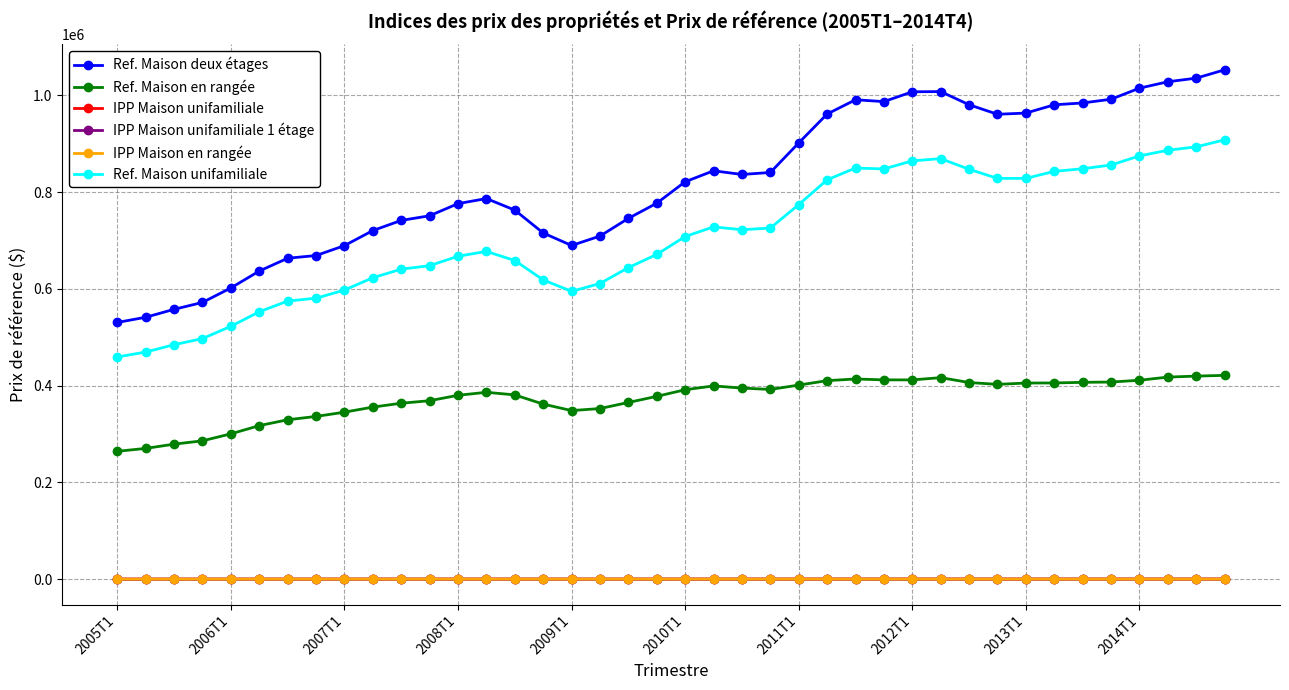

What are all the series names shown in the legend?

Ref. Maison deux étages, Ref. Maison en rangée, IPP Maison unifamiliale, IPP Maison unifamiliale 1 étage, IPP Maison en rangée, Ref. Maison unifamiliale